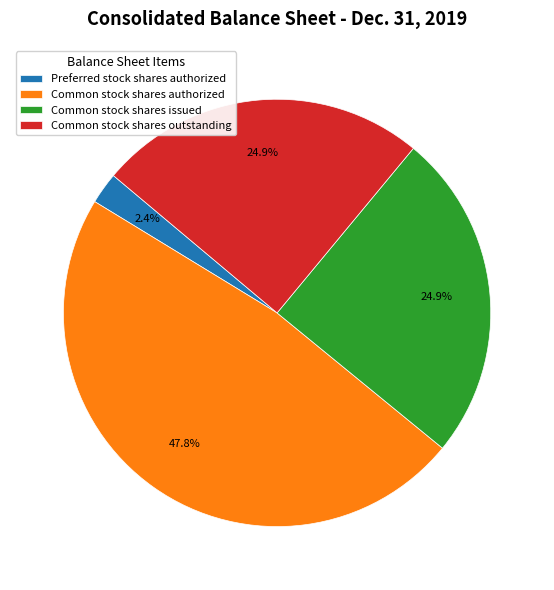

Is it true that Common stock shares authorized is 61% of the pie?

False